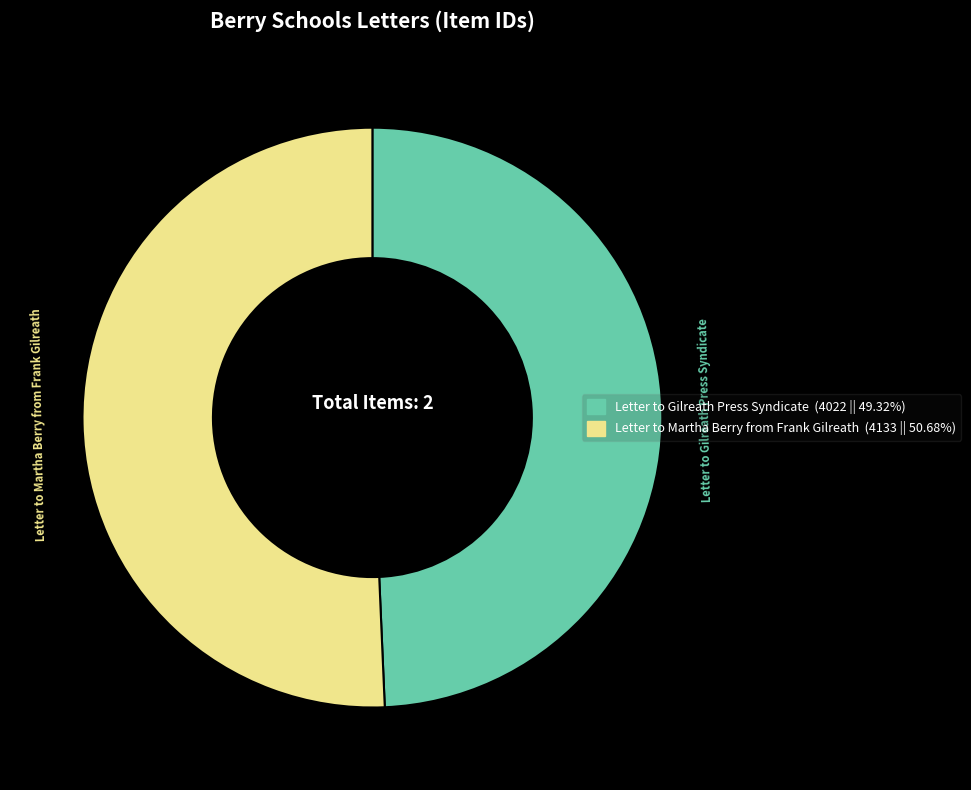

Do Letter to Gilreath Press Syndicate and Letter to Martha Berry from Frank Gilreath together represent more than half of the pie?

Yes